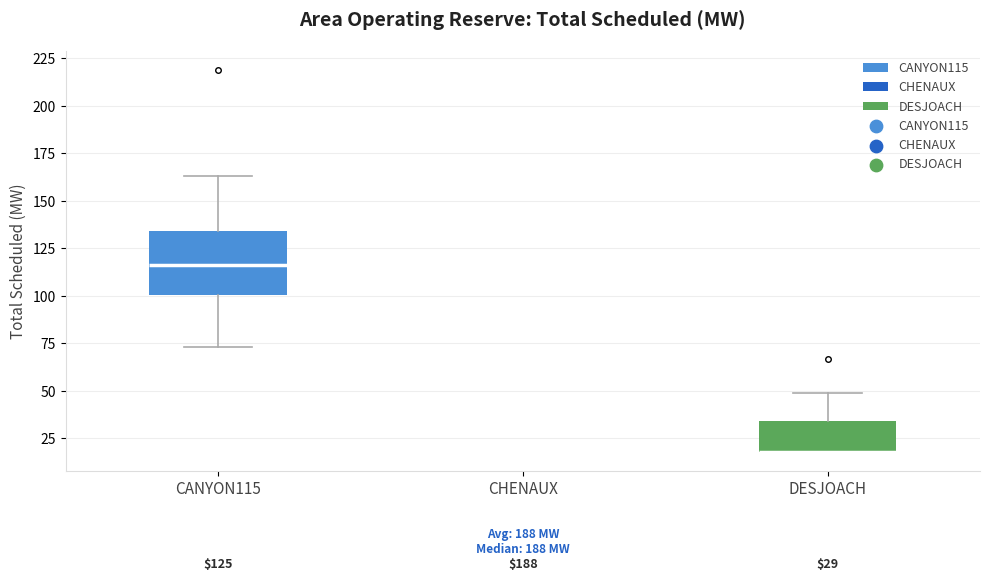

Comparing the boxes themselves (not the whiskers), which one is the tallest?

CANYON115